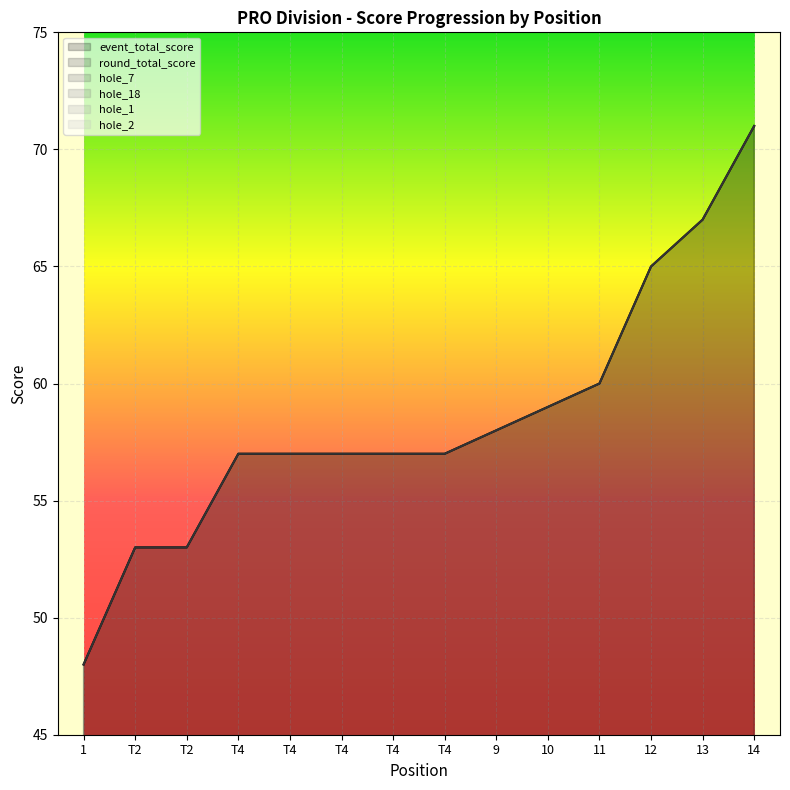

What is the difference between the maximum and minimum values in the hole_2 series?

3